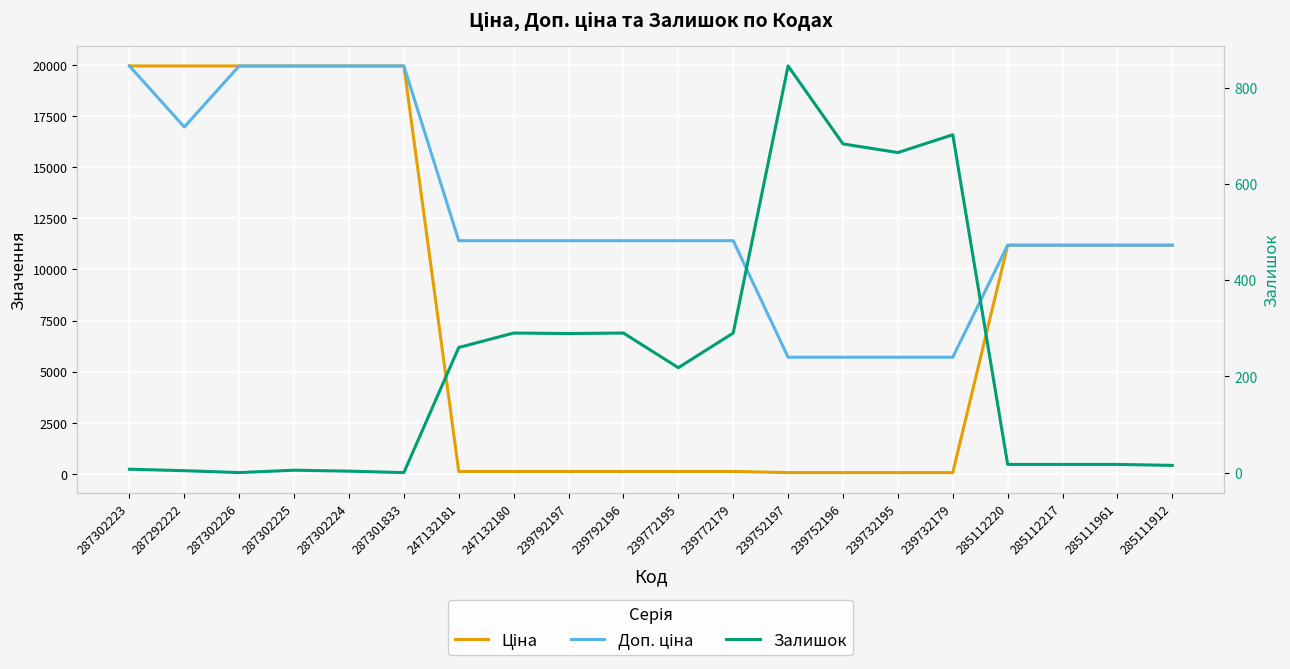

List the labels in order of Залишок value, largest first.

239752197, 239732179, 239752196, 239732195, 247132180, 239792196, 239772179, 239792197, 247132181, 239772195, 285112220, 285112217, 285111961, 285111912, 287302223, 287302225, 287292222, 287302224, 287302226, 287301833